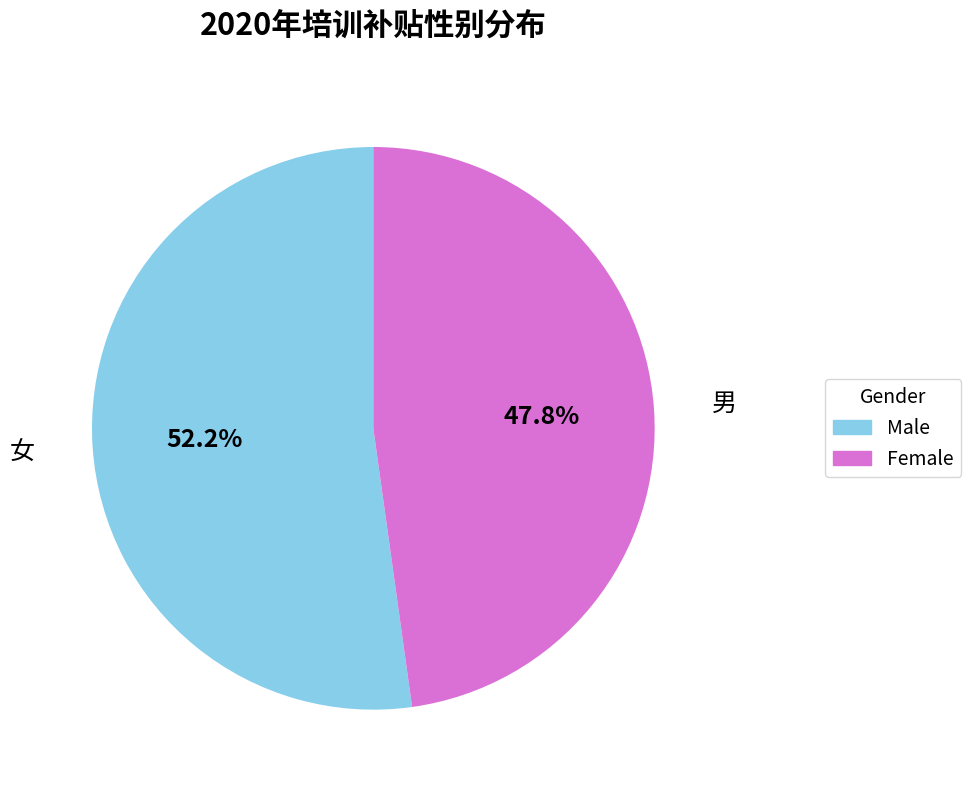

Rank the categories by value from lowest to highest.

Female, Male